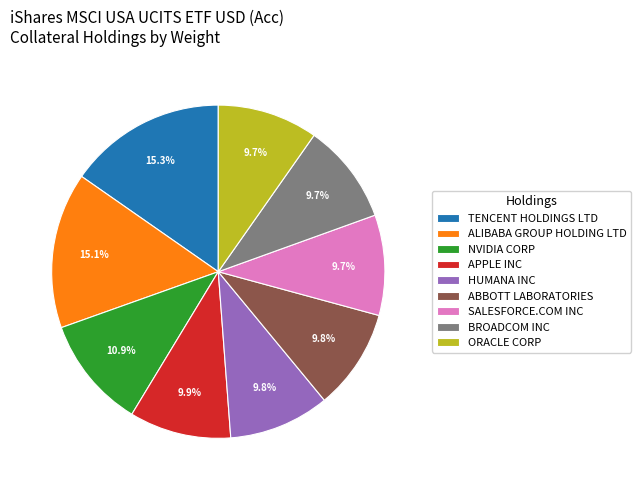

Approximately how many times larger is the value at ALIBABA GROUP HOLDING LTD compared to ORACLE CORP?

1.6